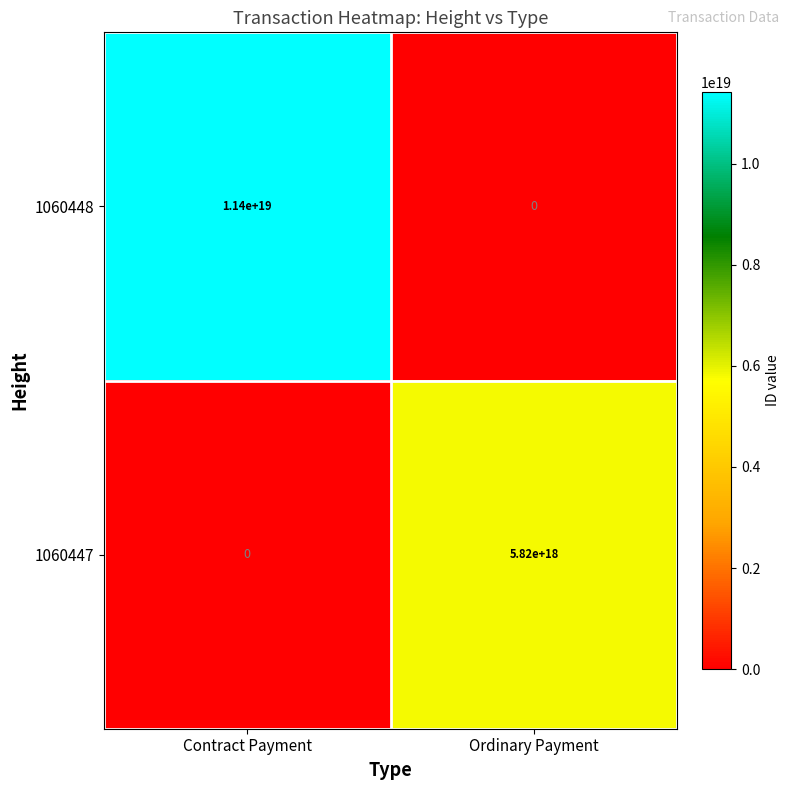

Which series changed the most between Contract Payment and Ordinary Payment?

1060448